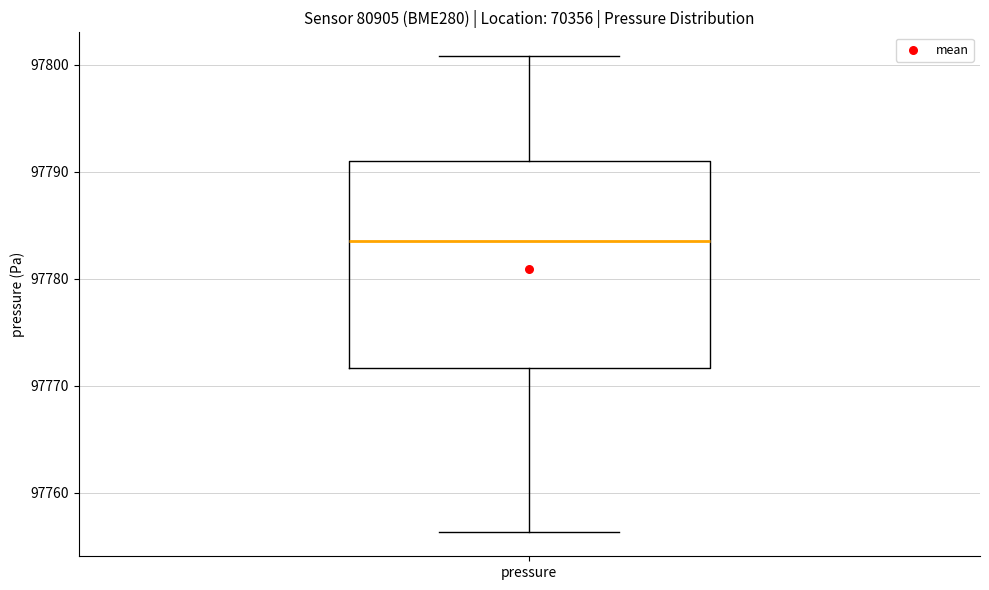

Where is the lower edge of the box for pressure on the y-axis? The values are not printed on the chart, so give them approximately, as read against the axis.

97772